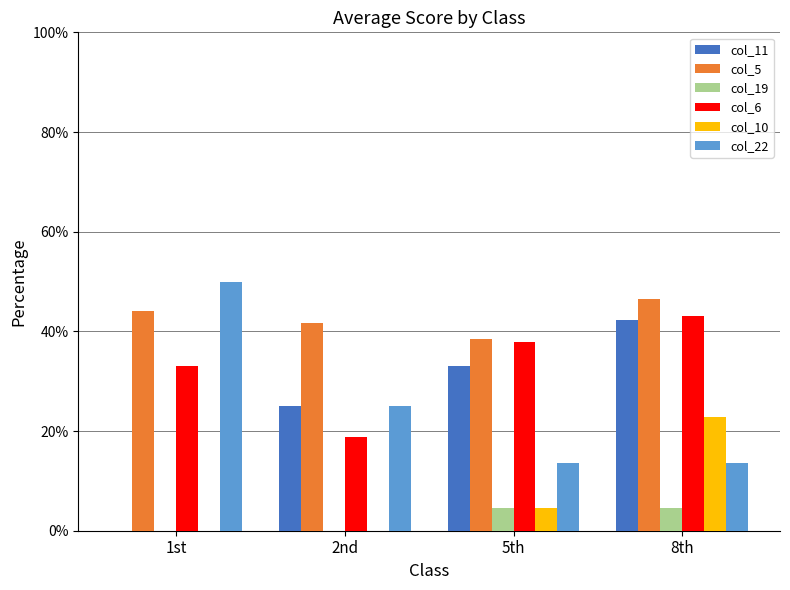

Are the bars horizontal?

No